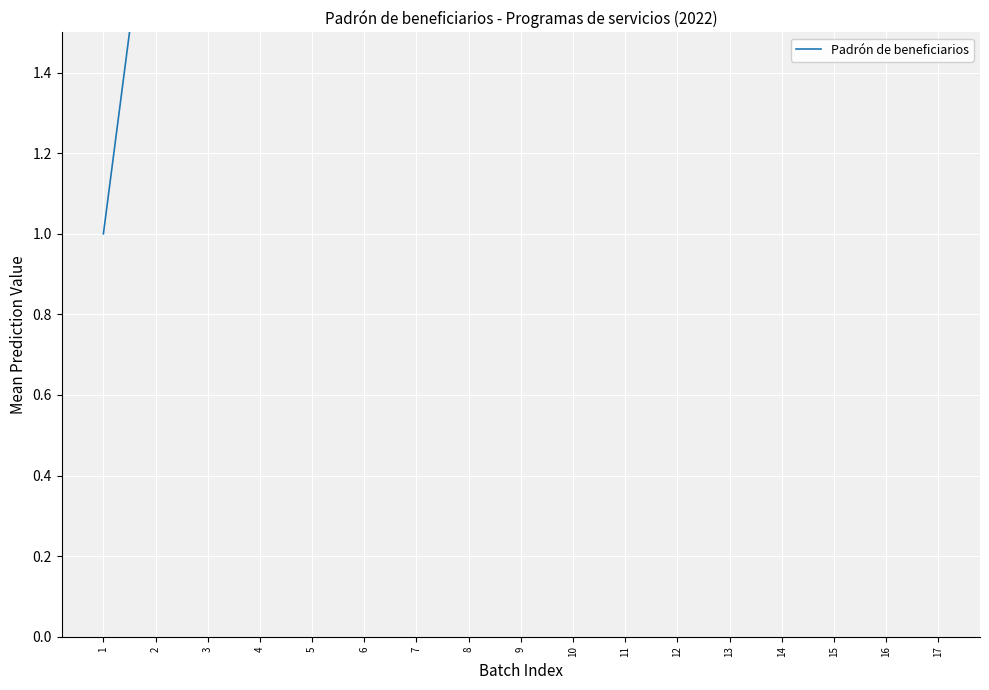

Is it true that the value at 4 is 4?

True